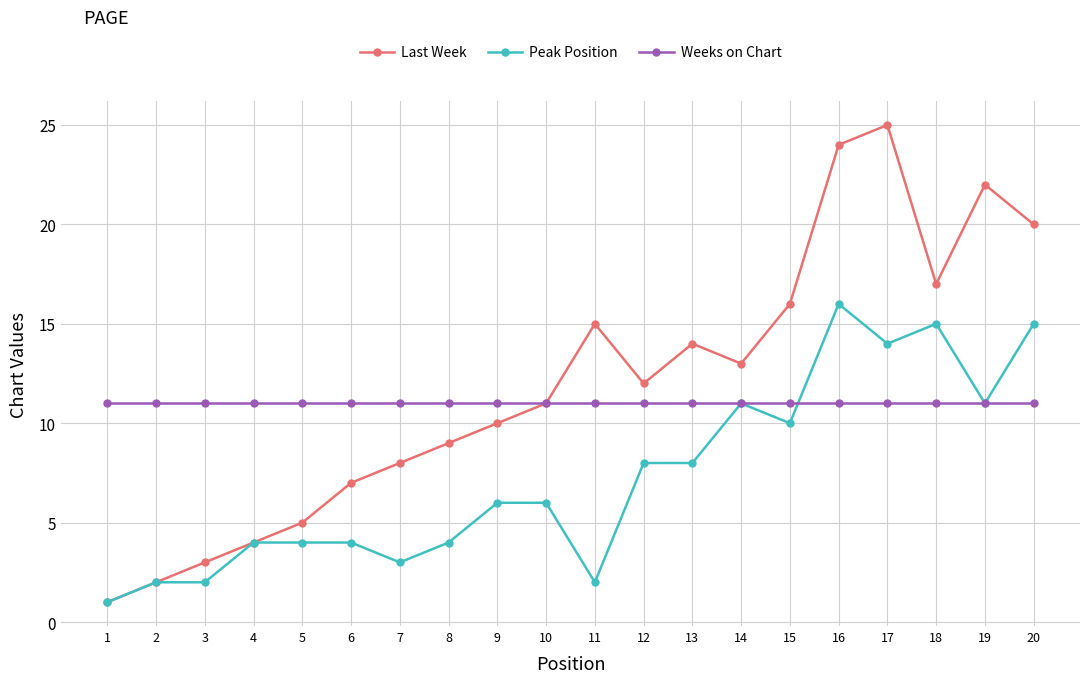

Is this an area chart (filled region under the line)?

No